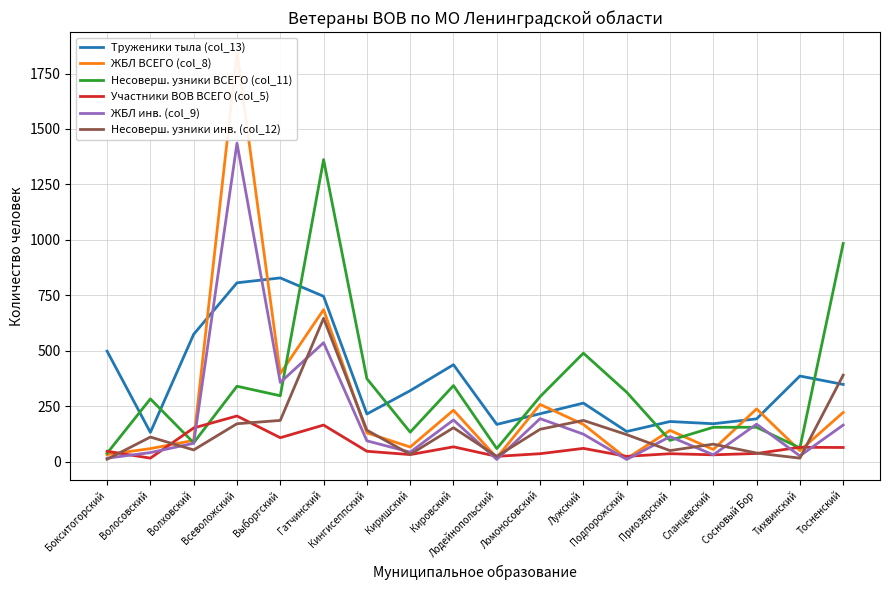

Count the number of data series in this chart.

6